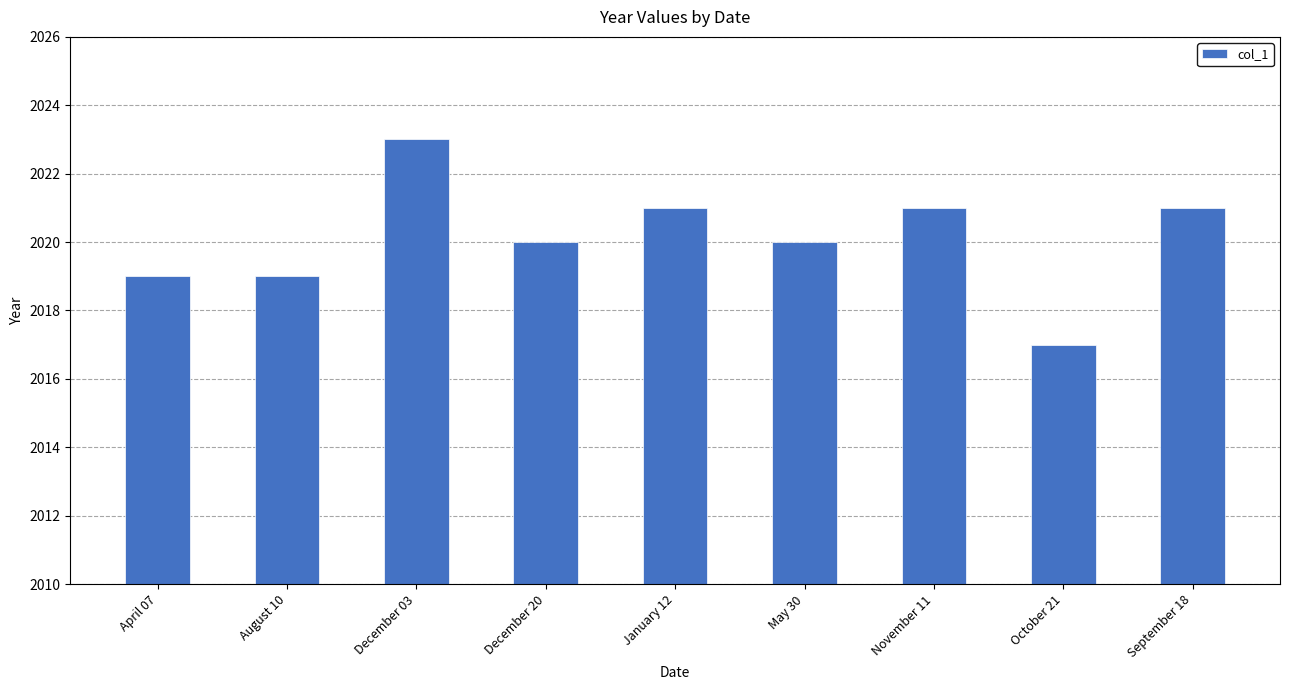

Reading left to right, what are all the values shown in this chart?

April 07=2019	August 10=2019	December 03=2023	December 20=2020	January 12=2021	May 30=2020	November 11=2021	October 21=2017	September 18=2021